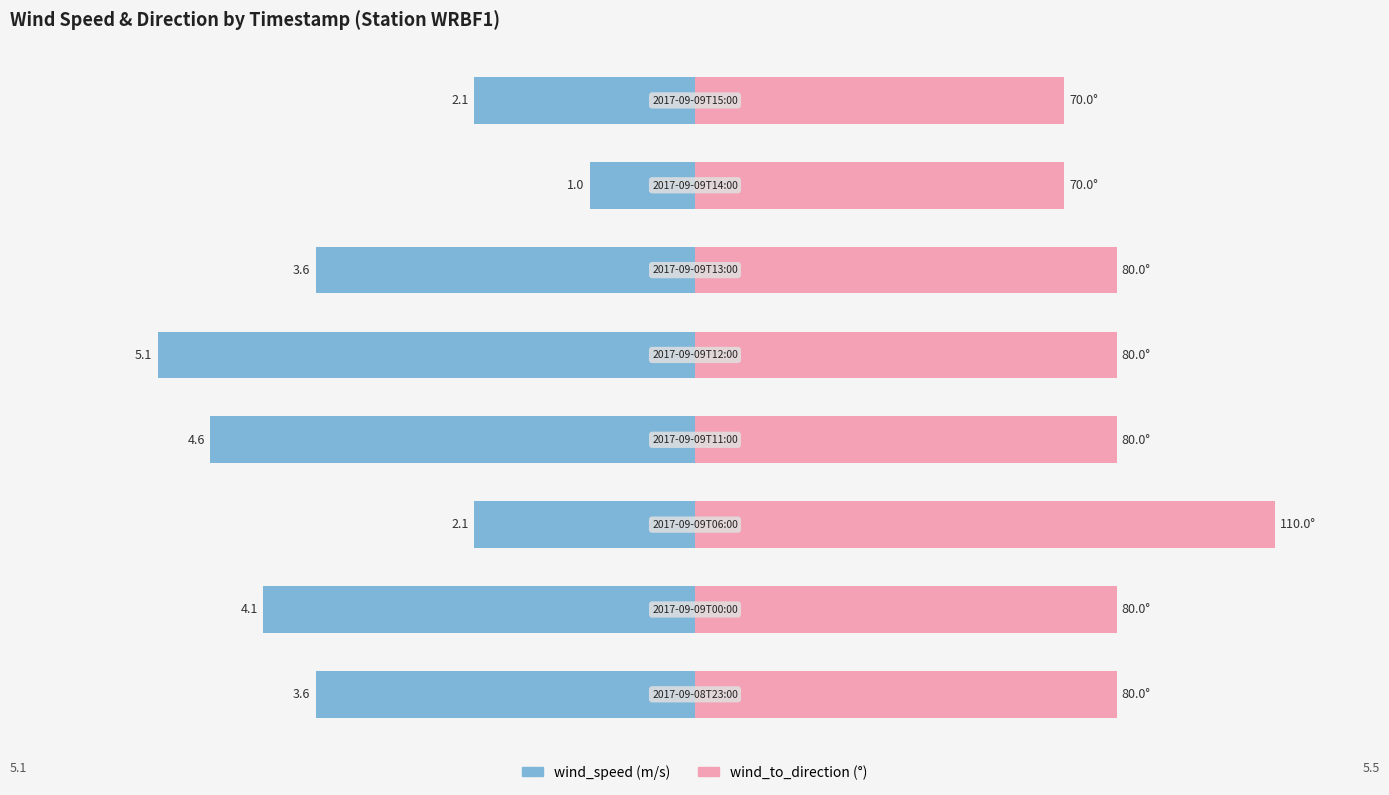

Is it true that wind_speed equals -6.5 at 3?

False